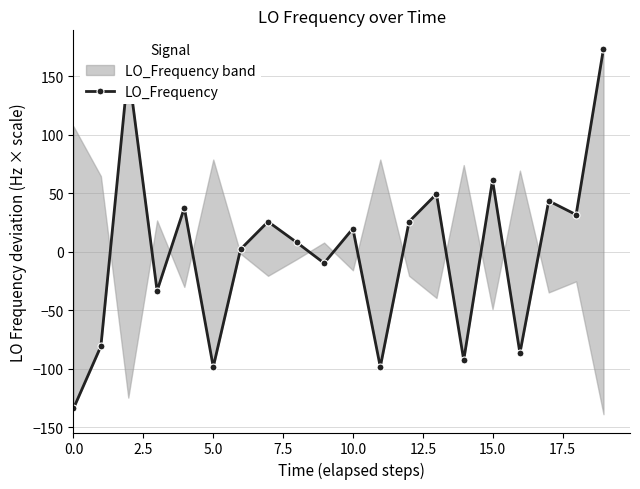

How many lines are shown in the chart?

1